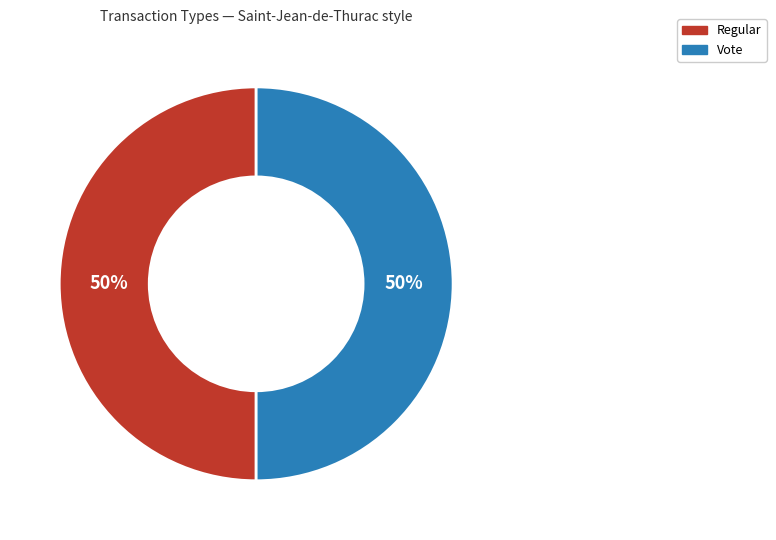

Do Regular and Vote together represent more than half of the pie?

Yes